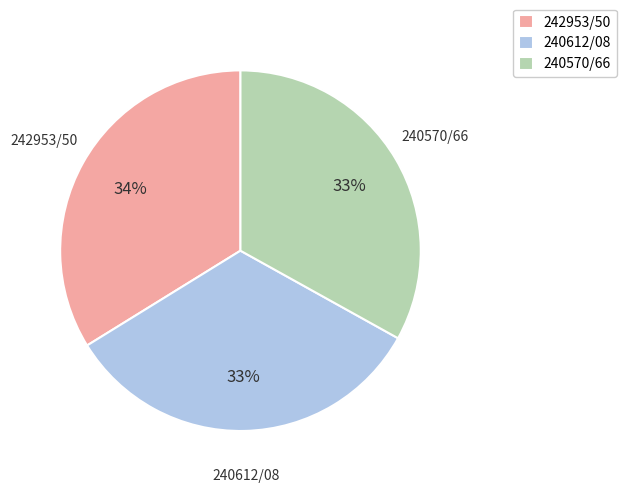

Is it true that 242953/50 is 34% of the pie?

True